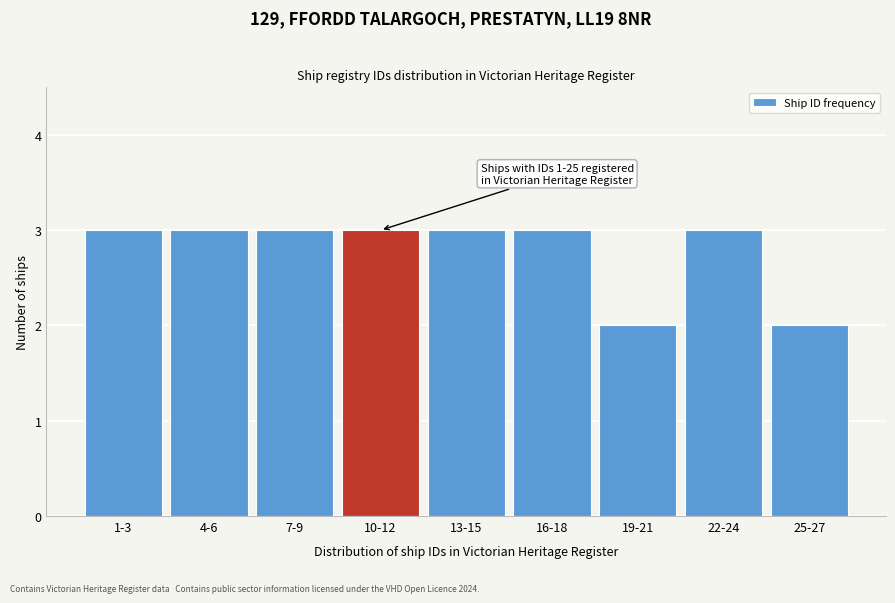

Reading left to right, what are all the values shown in this chart?

3	3	3	3	3	3	2	3	2